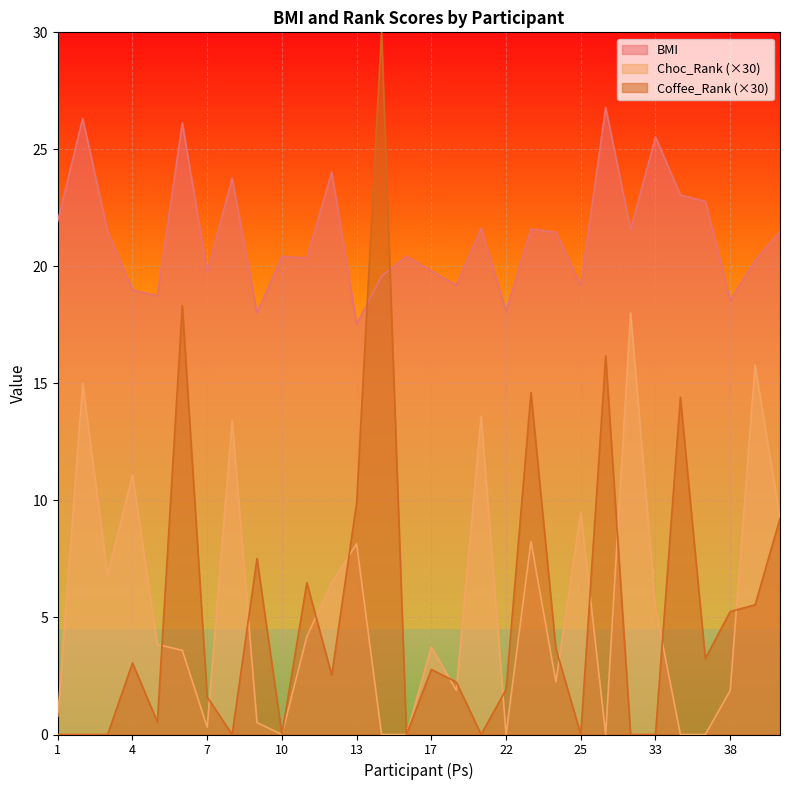

What is the difference between the maximum and minimum values in the Coffee_Rank series?

30.0